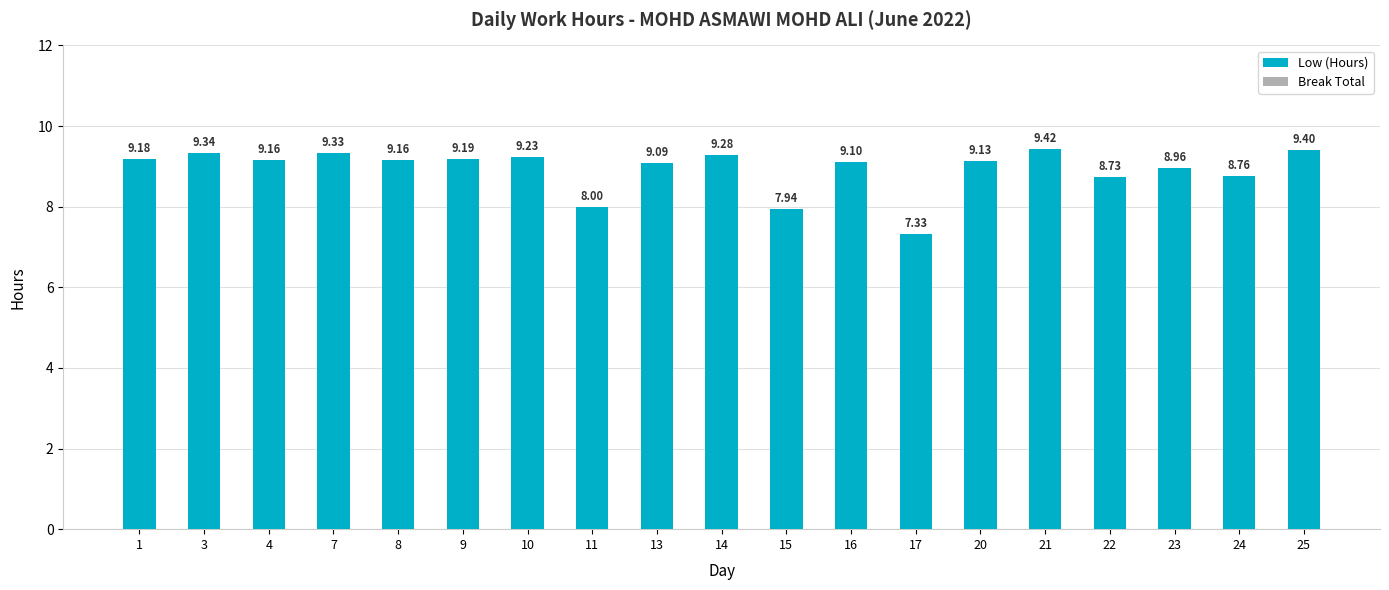

What is the difference between the maximum and second lowest values?

1.5